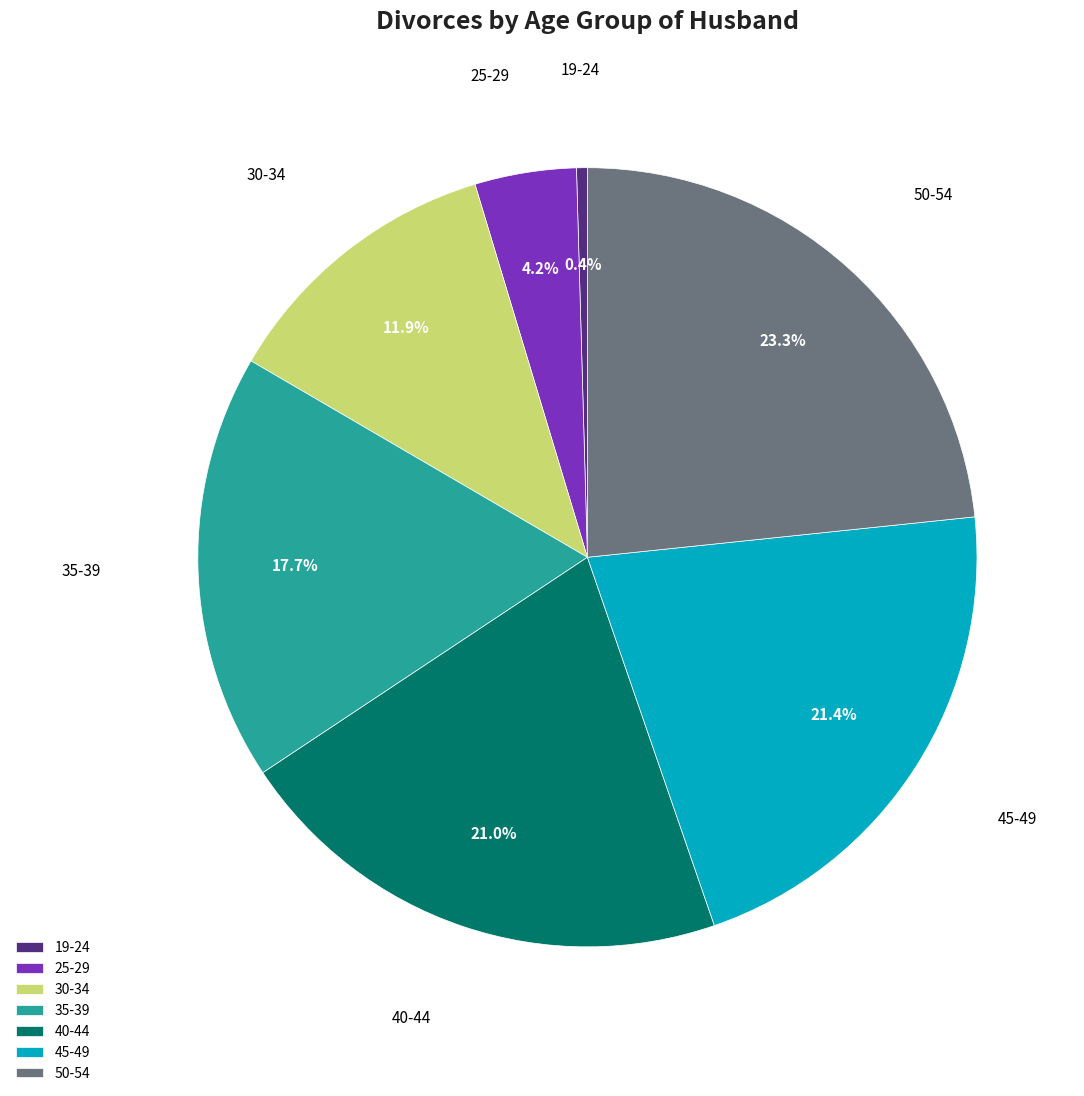

How much of the chart is everything except 19-24?

99.6%